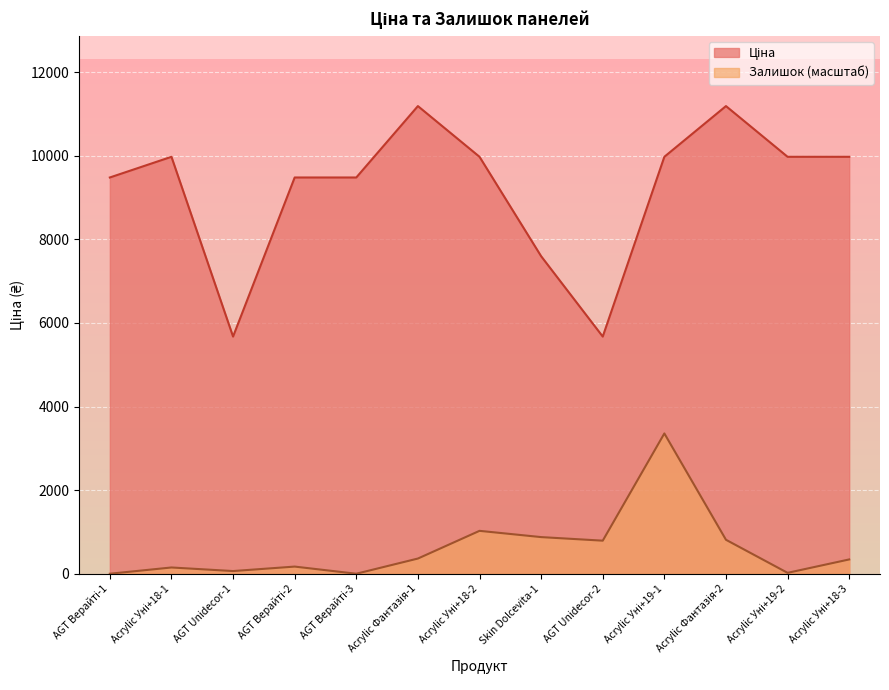

Rank the categories by Ціна value from lowest to highest.

AGT Unidecor-1, AGT Unidecor-2, Skin Dolcevita-1, AGT Верайті-1, AGT Верайті-2, AGT Верайті-3, Acrylic Уні+18-1, Acrylic Уні+18-2, Acrylic Уні+19-1, Acrylic Уні+19-2, Acrylic Уні+18-3, Acrylic Фантазія-1, Acrylic Фантазія-2